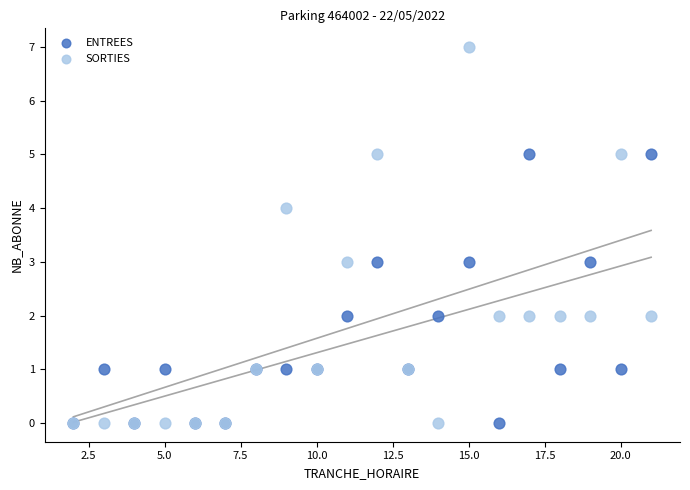

What are all the series names shown in the legend?

ENTREES, SORTIES